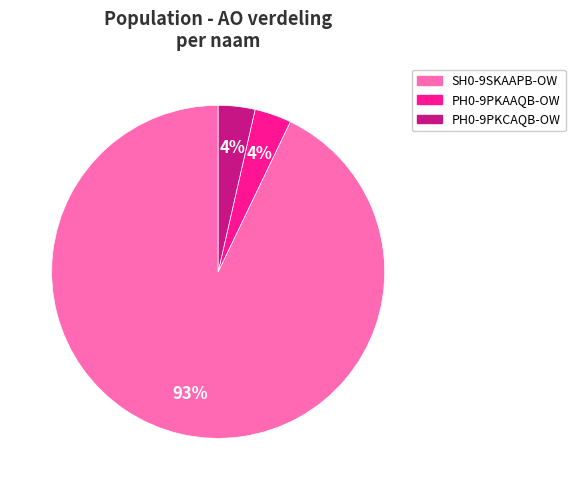

Approximately how many times larger is the value at PH0-9PKAAQB-OW compared to PH0-9PKCAQB-OW?

1.0